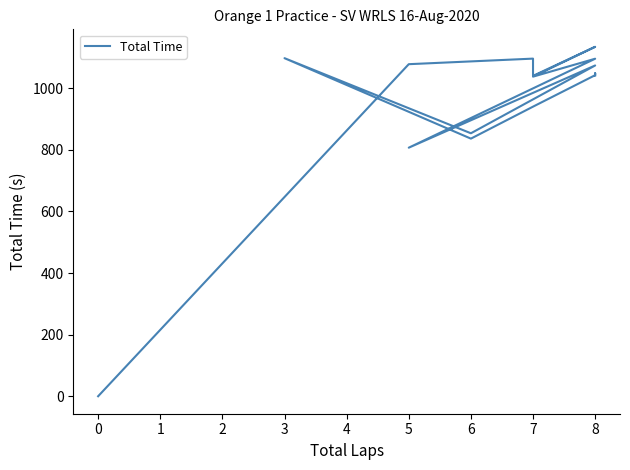

Reading left to right, transcribe all the data shown in this chart.

1041.3	1048.4	1042.1	940.0	836.2	1097.3	853.6	1073.6	806.8	1095.5	1037.3	1134.2	1040.0	1072.2	1095.9	1077.8	0.0